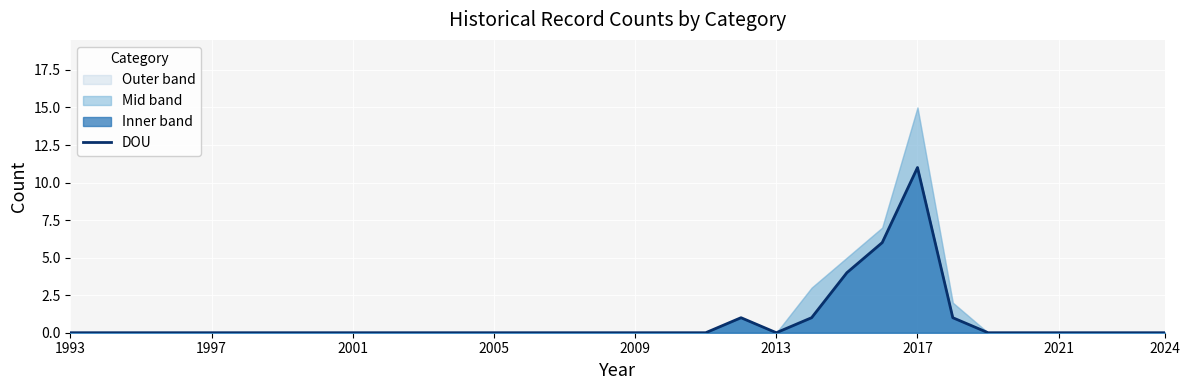

Reading right to left, transcribe all the data shown in this chart.

0	0	0	0	0	0	1	11	6	4	1	0	1	0	0	0	0	0	0	0	0	0	0	0	0	0	0	0	0	0	0	0